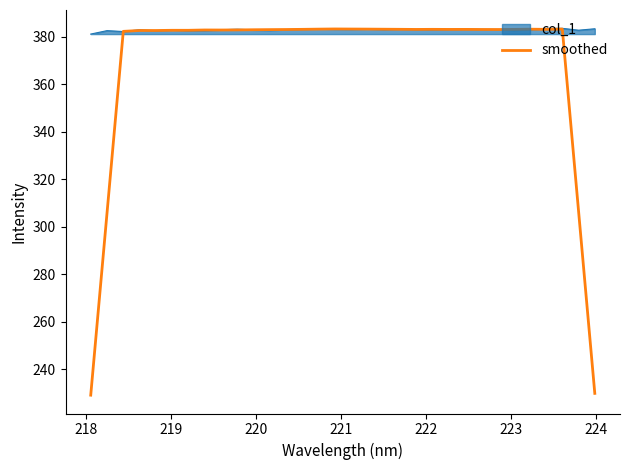

What is the smallest value displayed?

229.2